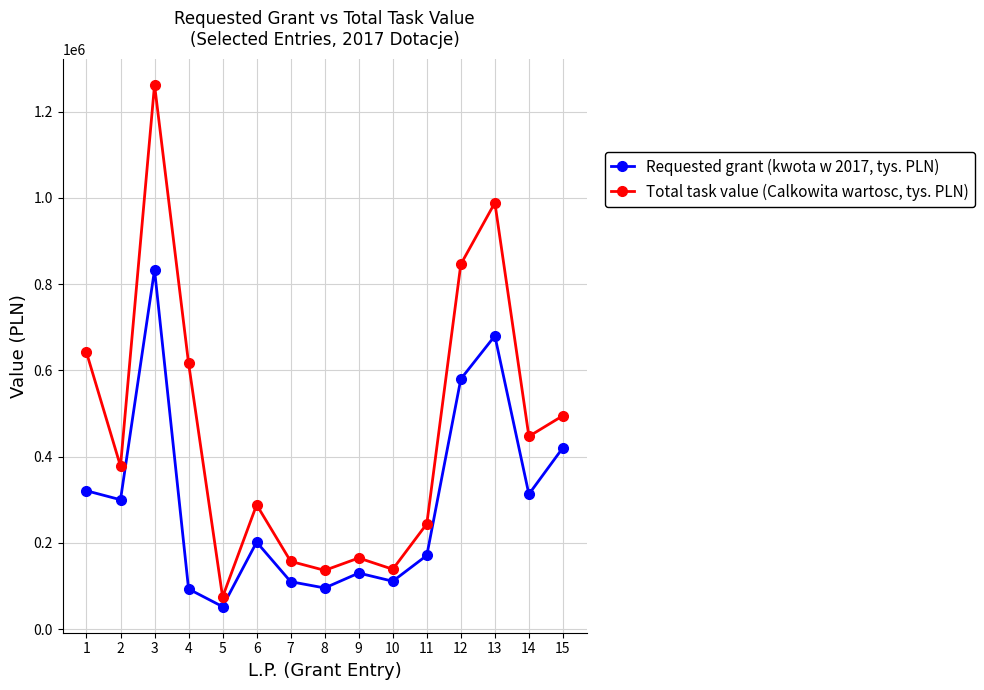

How many interior local valleys does the Total task value (Calkowita wartosc, tys. PLN) series have?

5